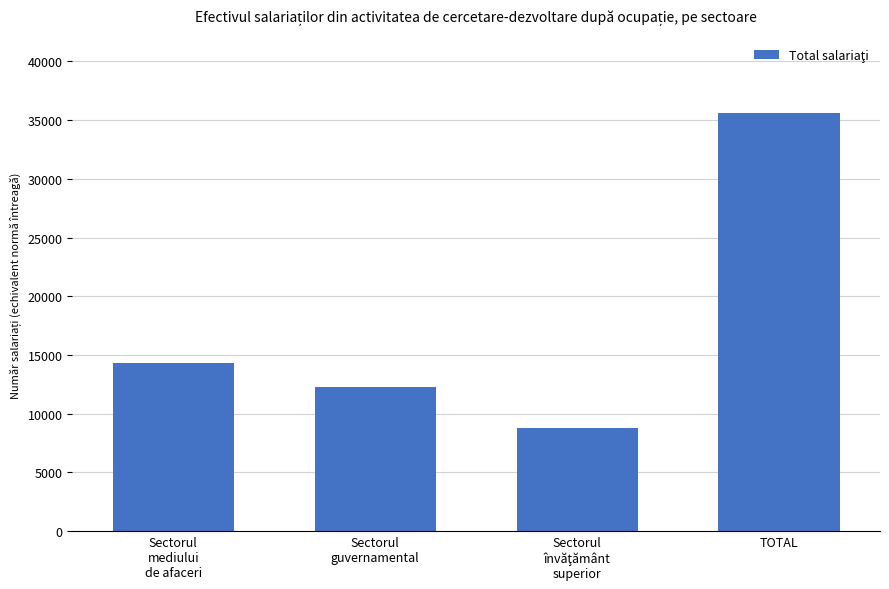

What is the label of the 3rd bar from the right?

Sectorul
guvernamental